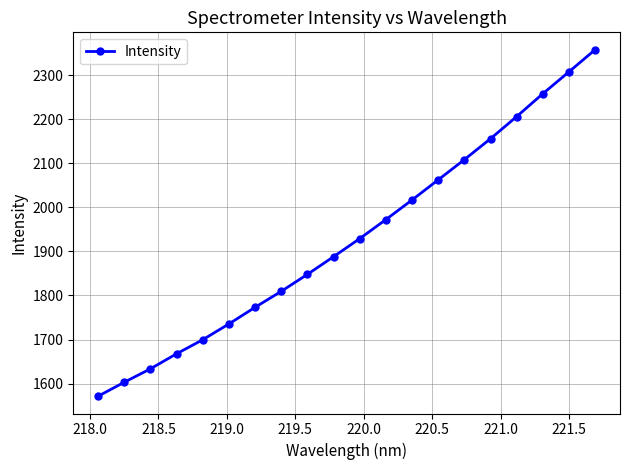

What is the minimum value shown in the chart?

1571.5